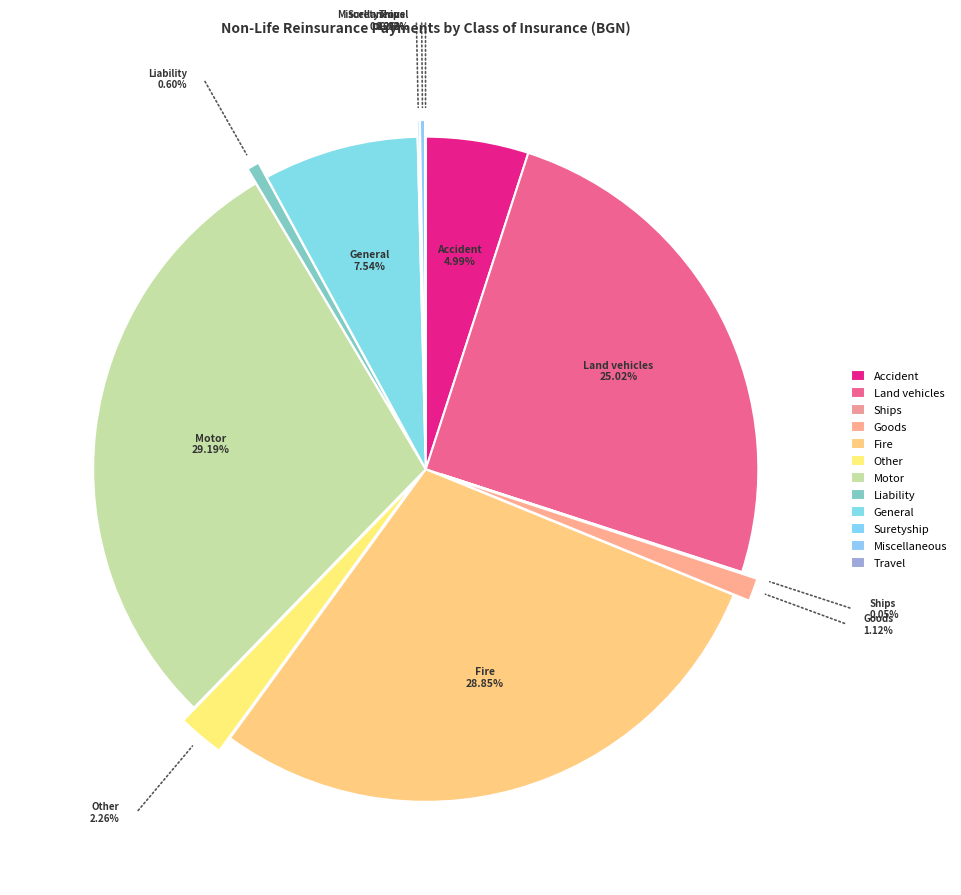

How many slices are in this pie chart?

12